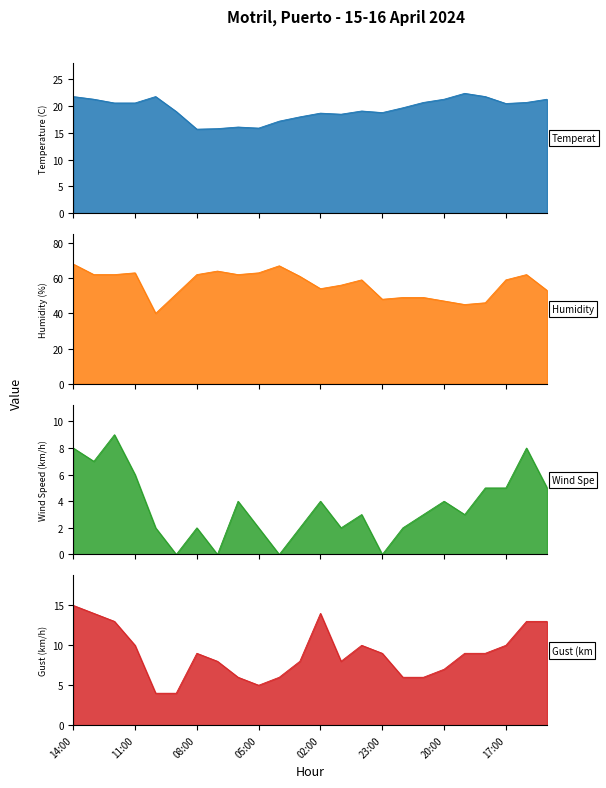

At how many categories does at least one series exceed 60?

11